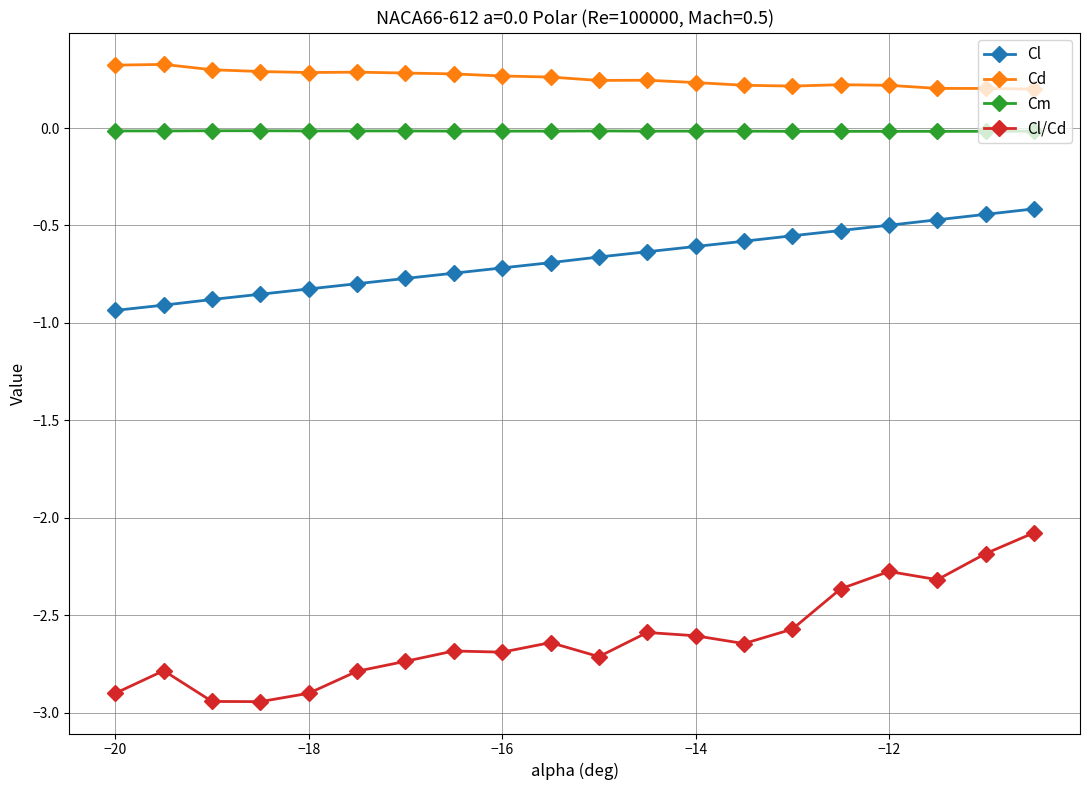

Which series has the largest range (max minus min)?

Cl/Cd